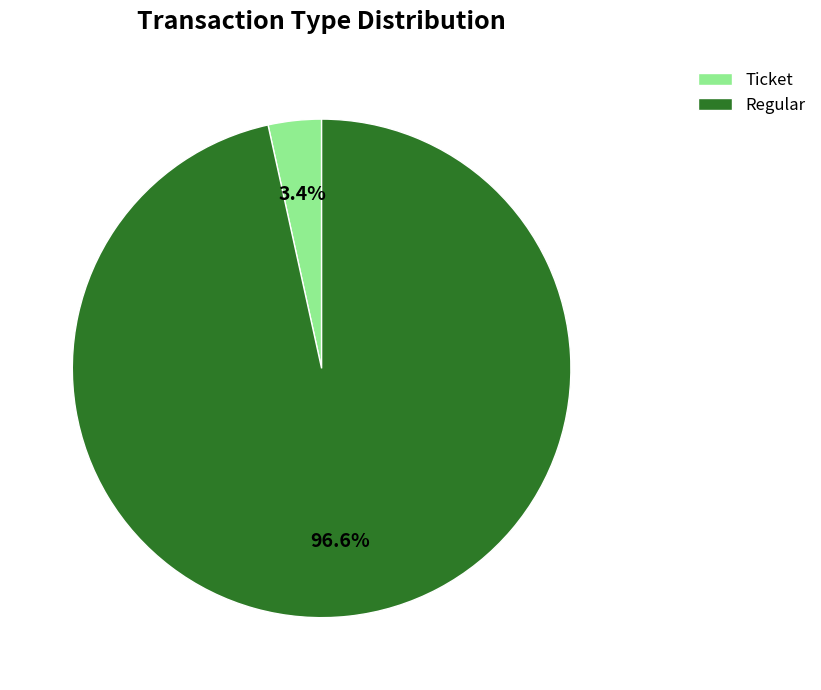

Which category has the smallest portion of the pie?

Ticket